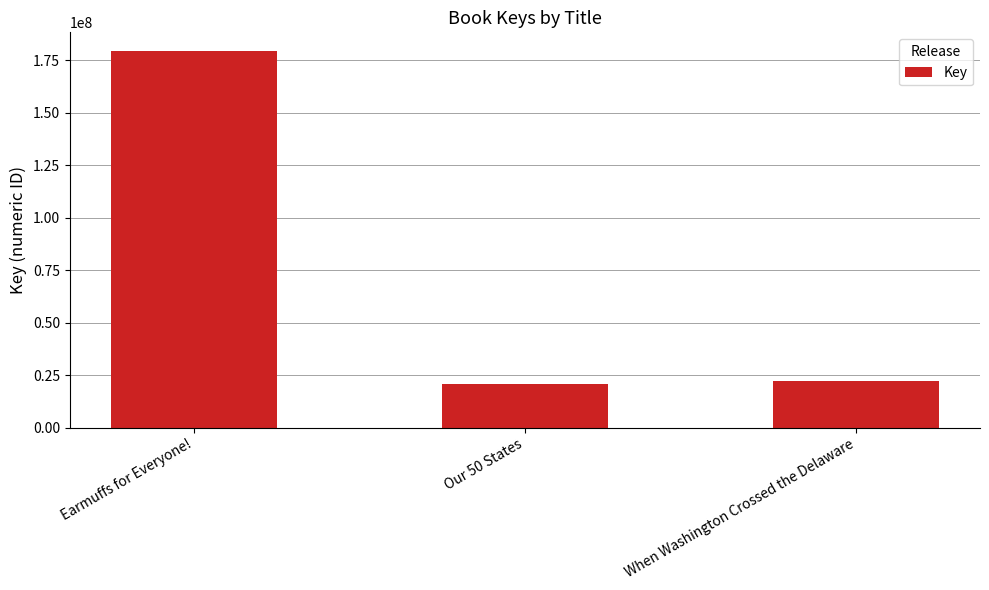

What is the label of the 1st bar from the right?

When Washington Crossed the Delaware